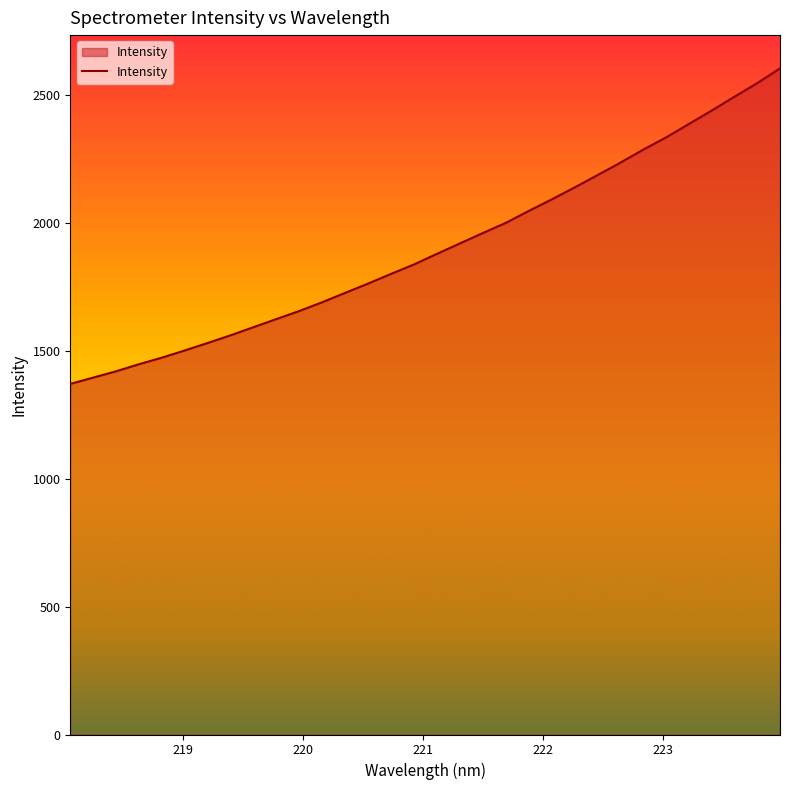

What is the smallest value displayed?

1370.5